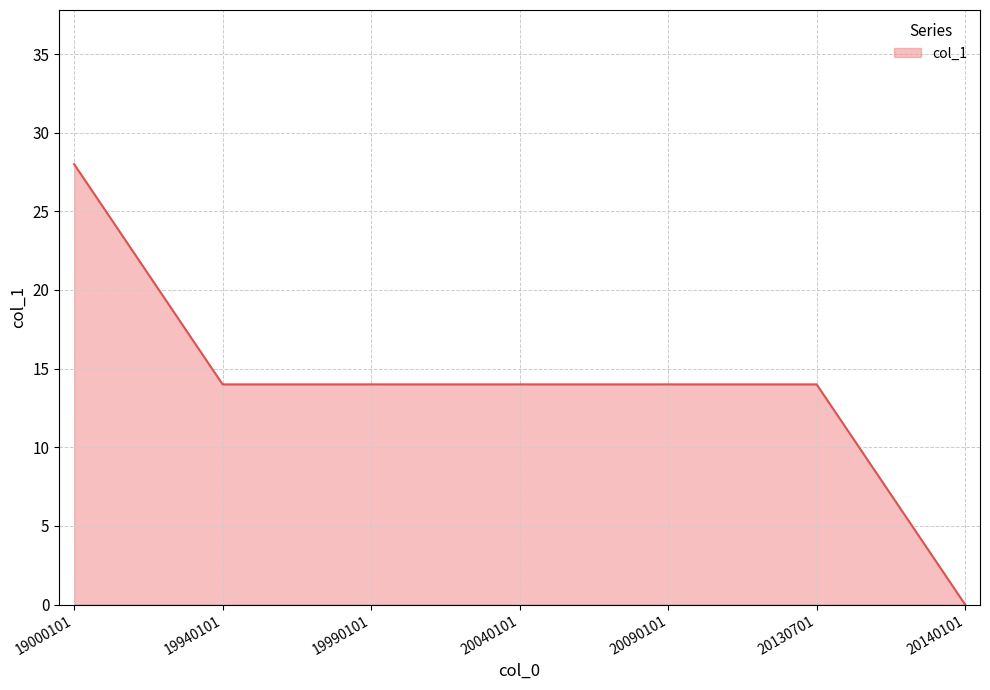

True or false: the data shows 28 at 19000101.

True